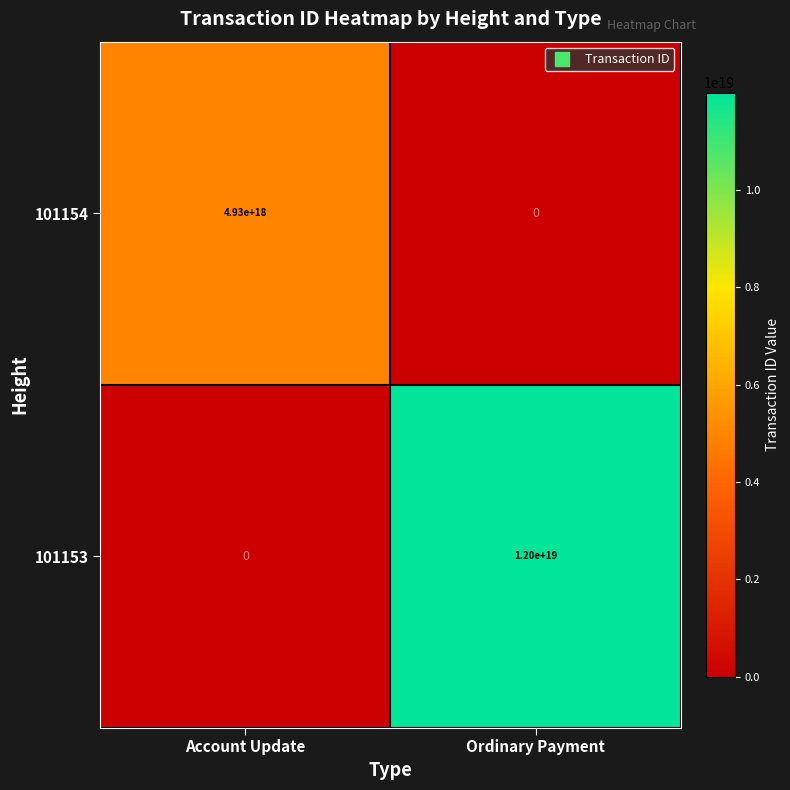

At which category is the sum across all series the highest?

Ordinary Payment